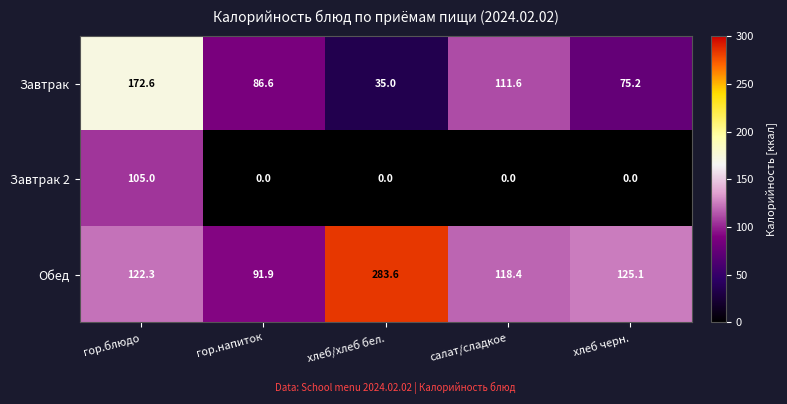

What is the total value across all series at салат/сладкое?

230.0